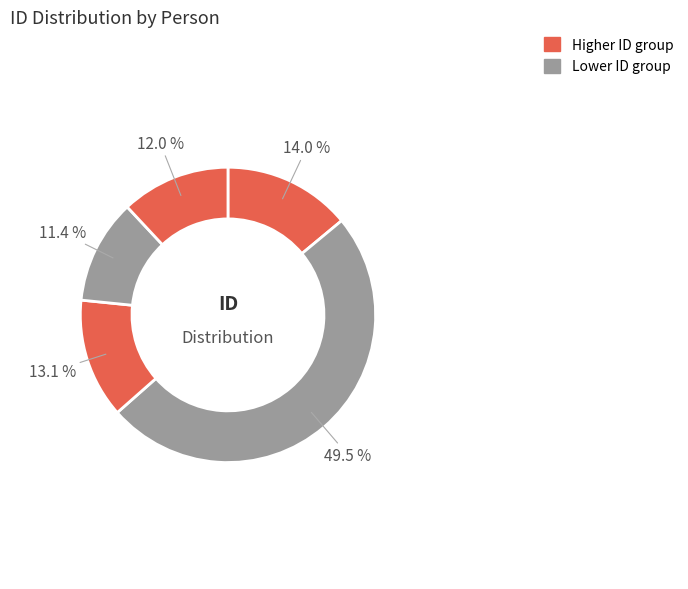

How many slices are in this pie chart?

5